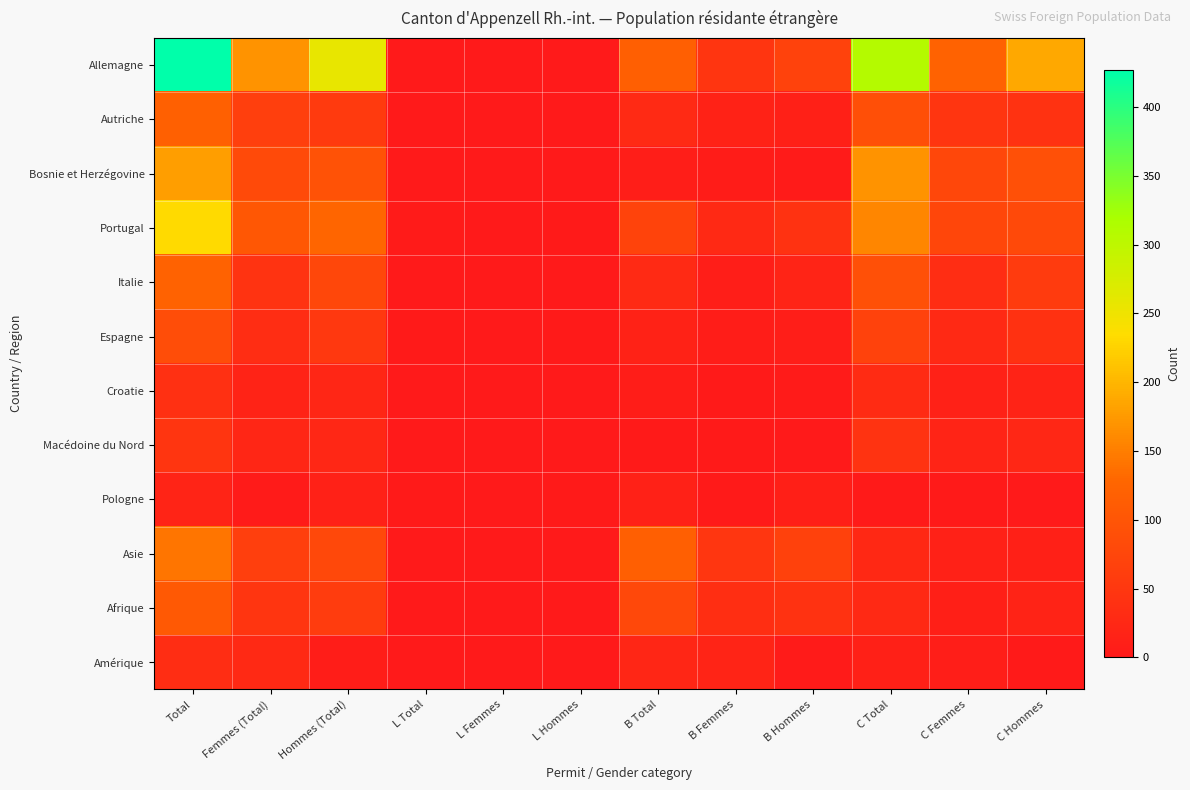

Reading left to right, transcribe all the data shown in this chart.

Allemagne: Total=427	Femmes (Total)=169	Hommes (Total)=258	L Total=0	L Femmes=0	L Hommes=0	B Total=117	B Femmes=47	B Hommes=70	C Total=310	C Femmes=122	C Hommes=188
Autriche: Total=120	Femmes (Total)=64	Hommes (Total)=56	L Total=0	L Femmes=0	L Hommes=0	B Total=29	B Femmes=16	B Hommes=13	C Total=91	C Femmes=48	C Hommes=43
Bosnie et Herzégovine: Total=179	Femmes (Total)=83	Hommes (Total)=96	L Total=0	L Femmes=0	L Hommes=0	B Total=10	B Femmes=6	B Hommes=4	C Total=169	C Femmes=77	C Hommes=92
Portugal: Total=232	Femmes (Total)=105	Hommes (Total)=127	L Total=4	L Femmes=1	L Hommes=3	B Total=71	B Femmes=28	B Hommes=43	C Total=157	C Femmes=76	C Hommes=81
Italie: Total=122	Femmes (Total)=45	Hommes (Total)=77	L Total=0	L Femmes=0	L Hommes=0	B Total=30	B Femmes=10	B Hommes=20	C Total=92	C Femmes=35	C Hommes=57
Espagne: Total=87	Femmes (Total)=35	Hommes (Total)=52	L Total=2	L Femmes=0	L Hommes=2	B Total=16	B Femmes=7	B Hommes=9	C Total=69	C Femmes=28	C Hommes=41
Croatie: Total=39	Femmes (Total)=17	Hommes (Total)=22	L Total=0	L Femmes=0	L Hommes=0	B Total=8	B Femmes=3	B Hommes=5	C Total=31	C Femmes=14	C Hommes=17
Macédoine du Nord: Total=47	Femmes (Total)=23	Hommes (Total)=24	L Total=0	L Femmes=0	L Hommes=0	B Total=3	B Femmes=3	B Hommes=0	C Total=44	C Femmes=20	C Hommes=24
Pologne: Total=20	Femmes (Total)=5	Hommes (Total)=15	L Total=3	L Femmes=0	L Hommes=3	B Total=14	B Femmes=3	B Hommes=11	C Total=3	C Femmes=2	C Hommes=1
Asie: Total=143	Femmes (Total)=64	Hommes (Total)=79	L Total=0	L Femmes=0	L Hommes=0	B Total=117	B Femmes=50	B Hommes=67	C Total=26	C Femmes=14	C Hommes=12
Afrique: Total=107	Femmes (Total)=47	Hommes (Total)=60	L Total=0	L Femmes=0	L Hommes=0	B Total=79	B Femmes=36	B Hommes=43	C Total=28	C Femmes=11	C Hommes=17
Amérique: Total=35	Femmes (Total)=28	Hommes (Total)=7	L Total=0	L Femmes=0	L Hommes=0	B Total=23	B Femmes=19	B Hommes=4	C Total=12	C Femmes=9	C Hommes=3